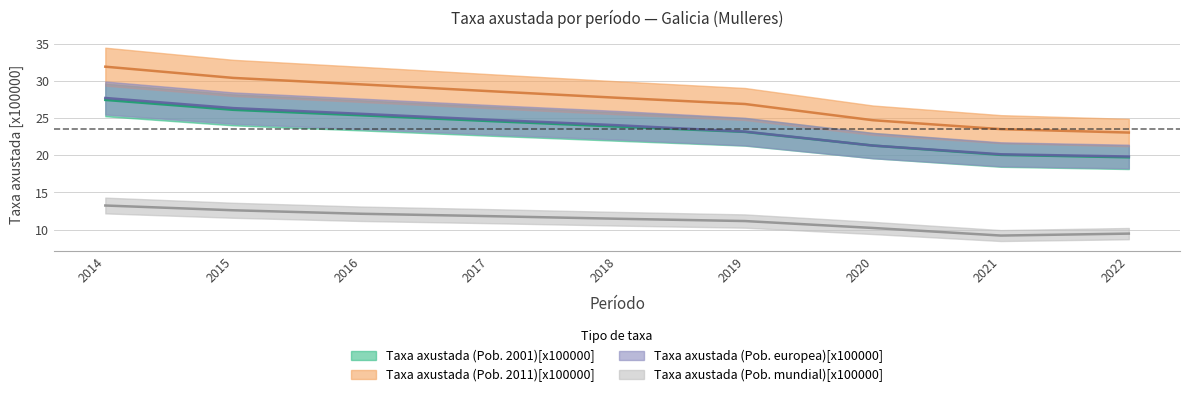

True or false: Taxa axustada (Pob. europea)[x100000] and Taxa axustada (Pob. 2011)[x100000] intersect in this chart.

False